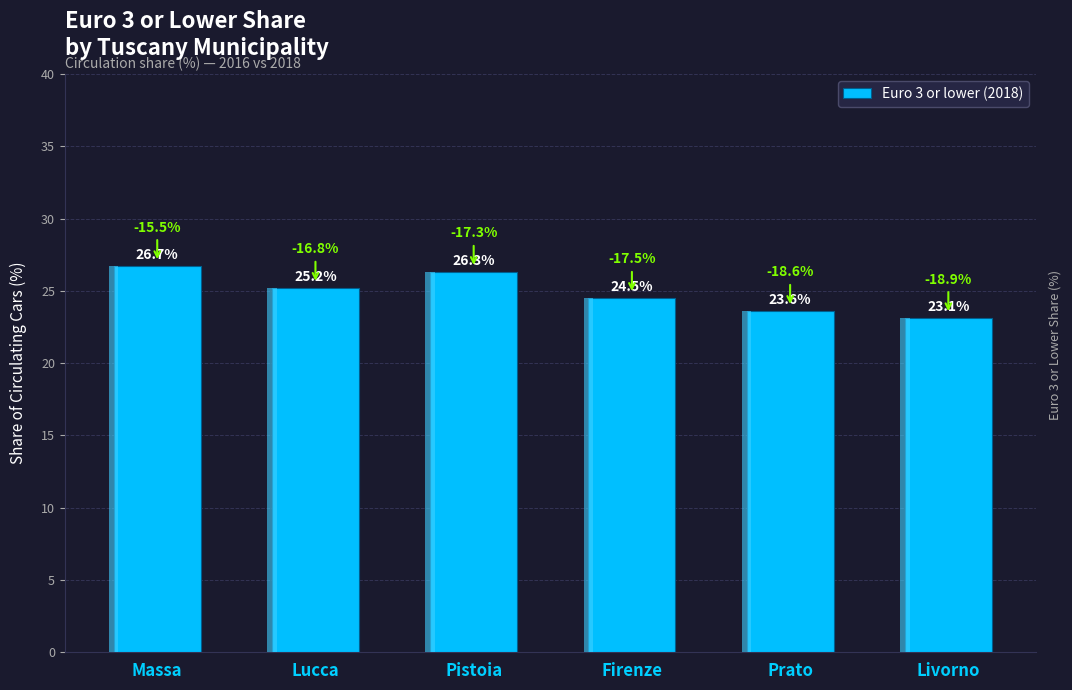

Approximately how many times larger is the value at Livorno compared to Firenze?

0.9